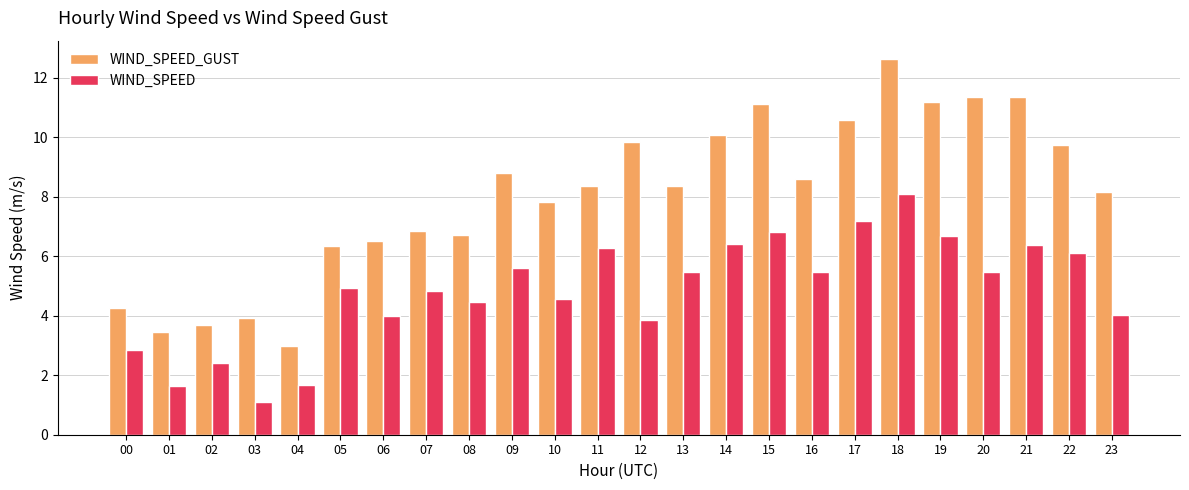

What value does the WIND_SPEED_GUST series have at 14?

10.1